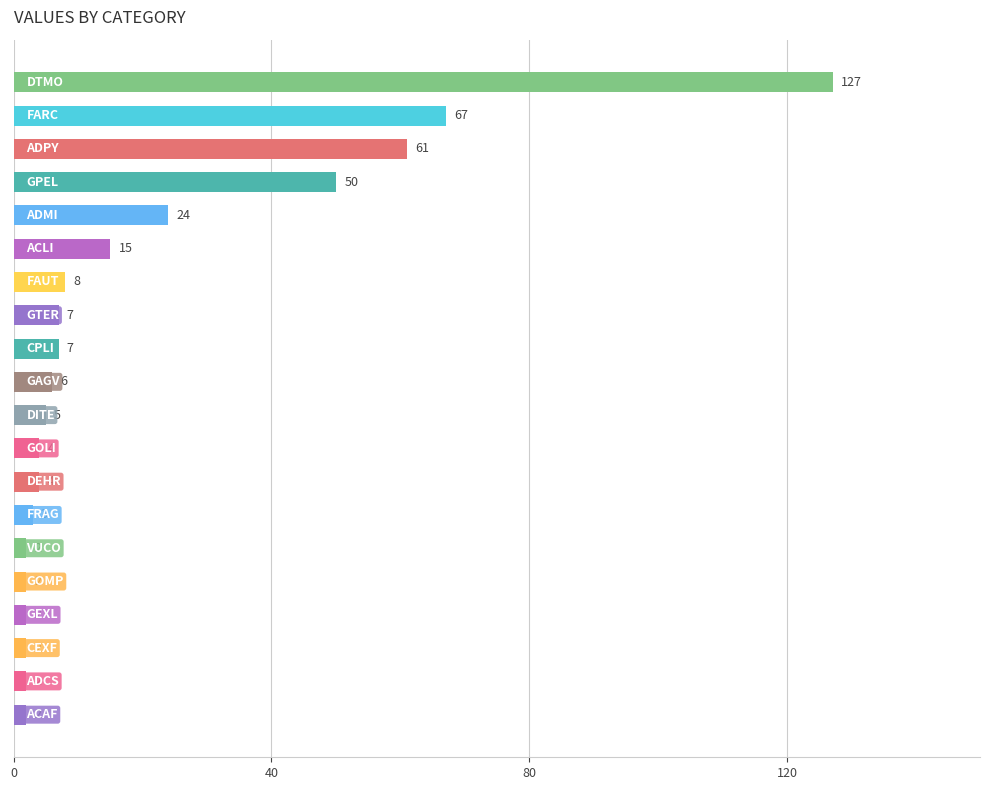

What is the average value?

20